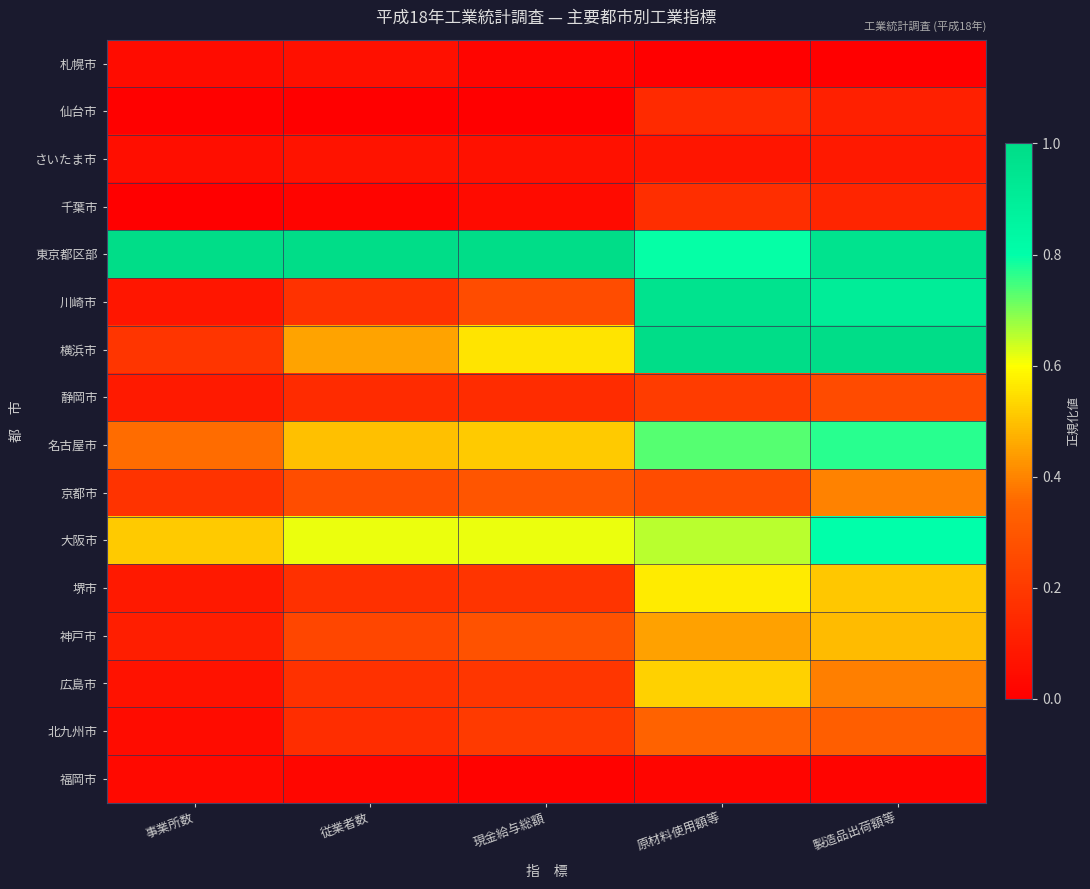

List the series in order of their peak value, highest first.

横浜市, 東京都区部, 川崎市, 大阪市, 名古屋市, 堺市, 広島市, 神戸市, 京都市, 北九州市, 静岡市, 千葉市, 仙台市, さいたま市, 札幌市, 福岡市